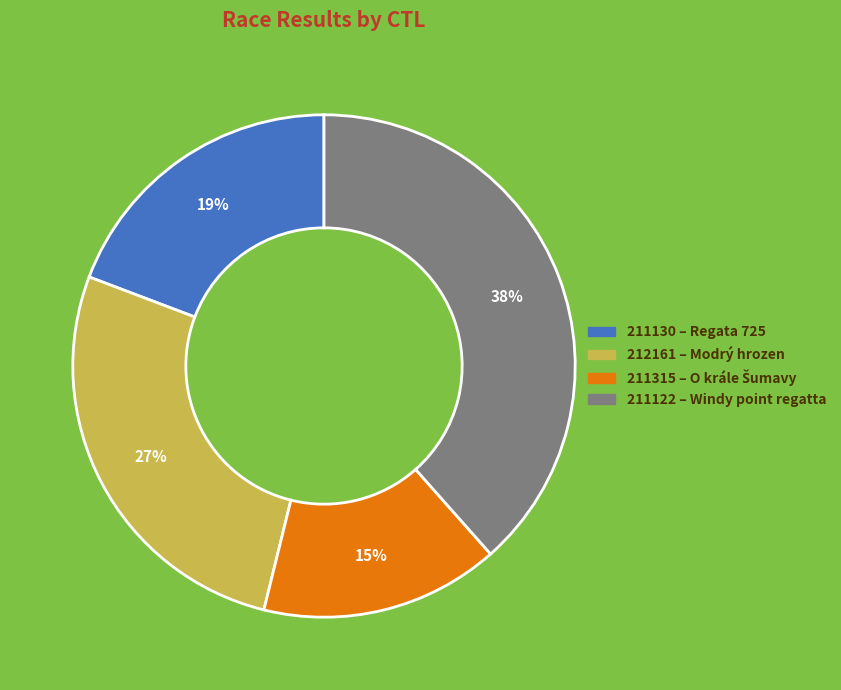

Count the number of slices in the pie.

4